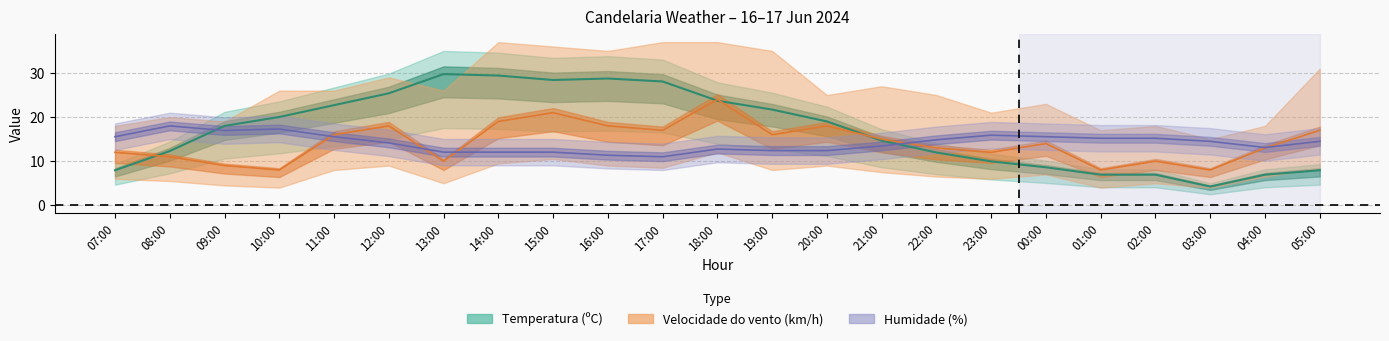

True or false: Velocidade do vento (km/h) and Temperatura (ºC) intersect in this chart.

True